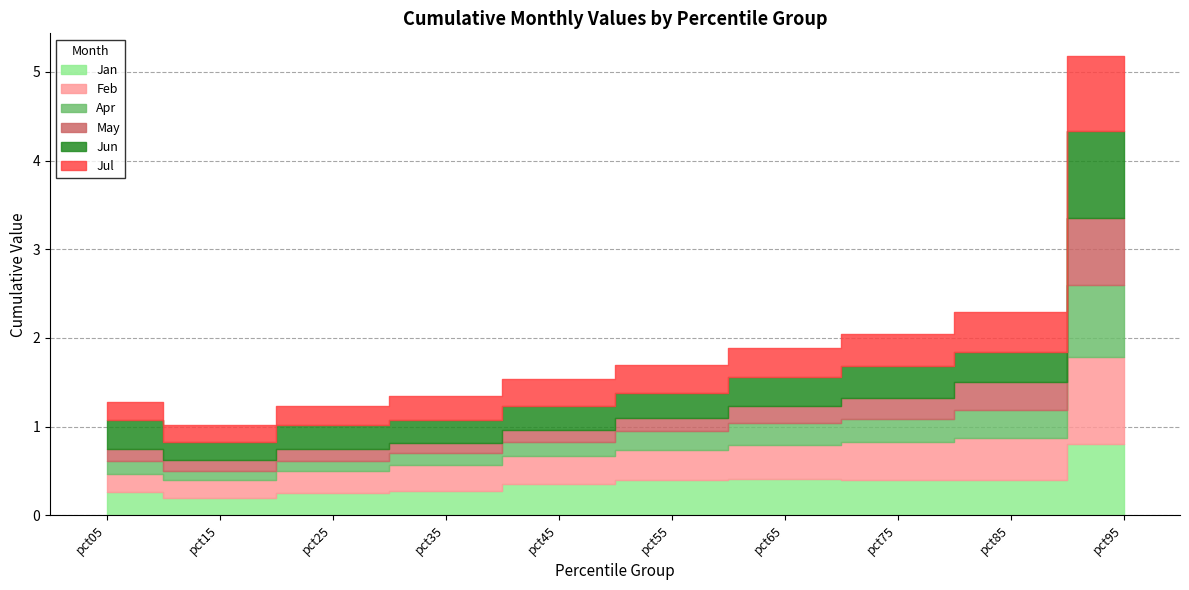

Is it true that Jun equals 0.3 at pct55?

True